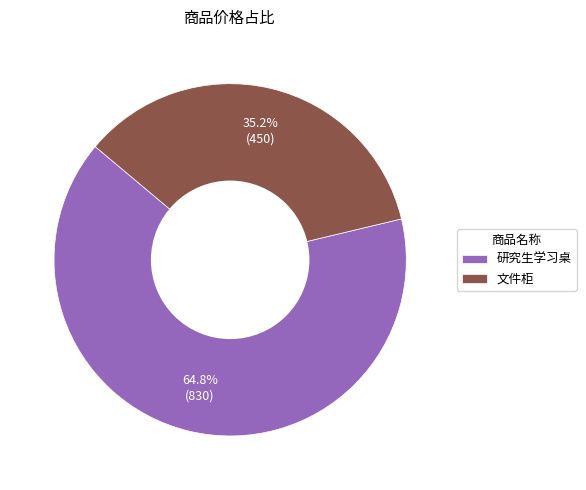

Does any single category account for the majority?

Yes